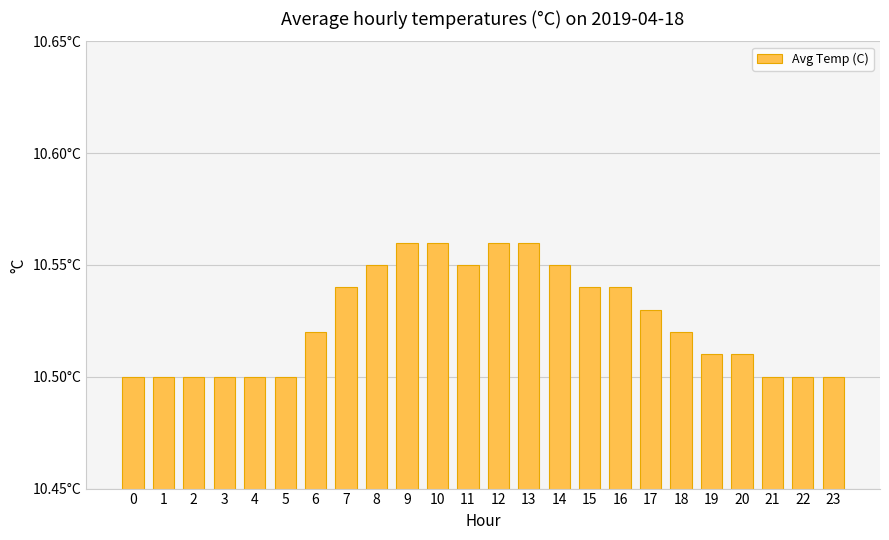

List the labels in order of value, largest first.

9, 10, 12, 13, 8, 11, 14, 7, 15, 16, 17, 6, 18, 19, 20, 0, 1, 2, 3, 4, 5, 21, 22, 23